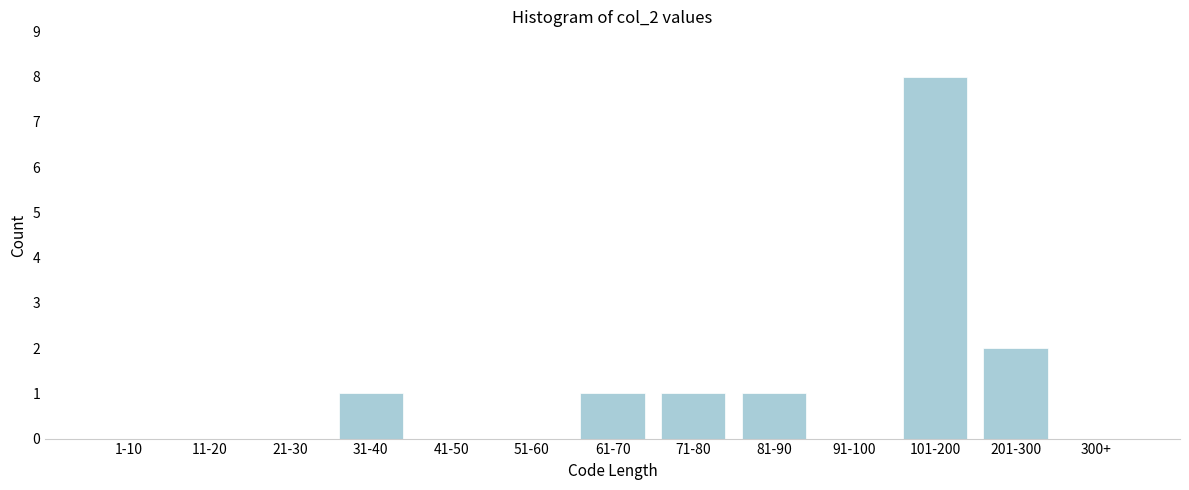

Reading left to right, what are all the values shown in this chart?

1-10=0	11-20=0	21-30=0	31-40=1	41-50=0	51-60=0	61-70=1	71-80=1	81-90=1	91-100=0	101-200=8	201-300=2	300+=0